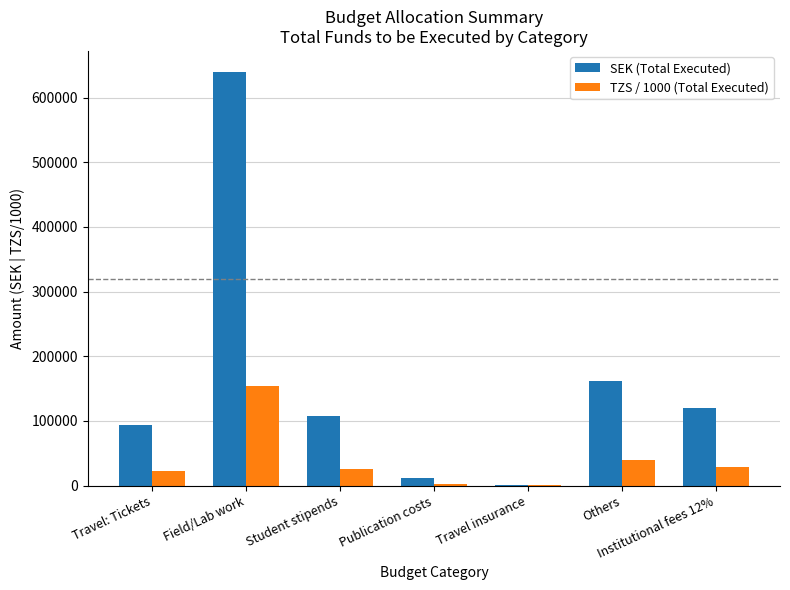

Are the bars horizontal?

No